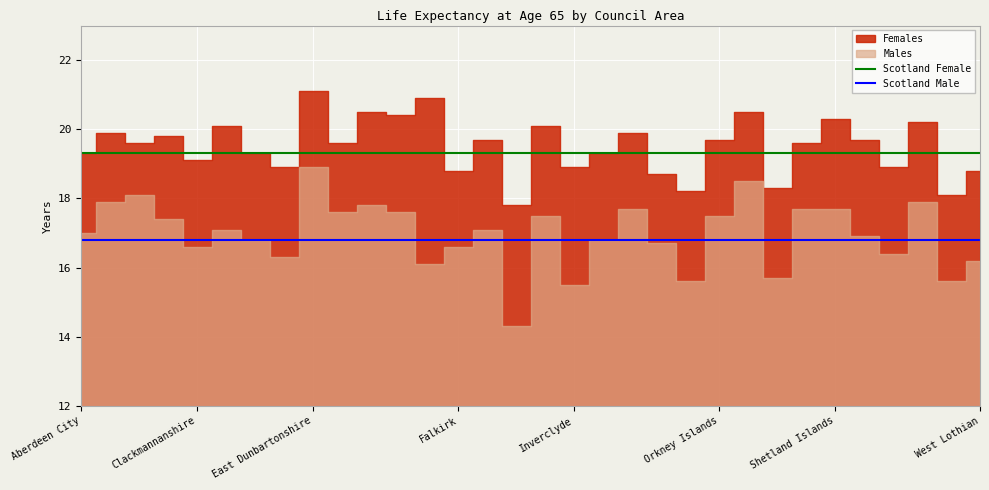

What is the highest value of the Scotland Female series?

19.3